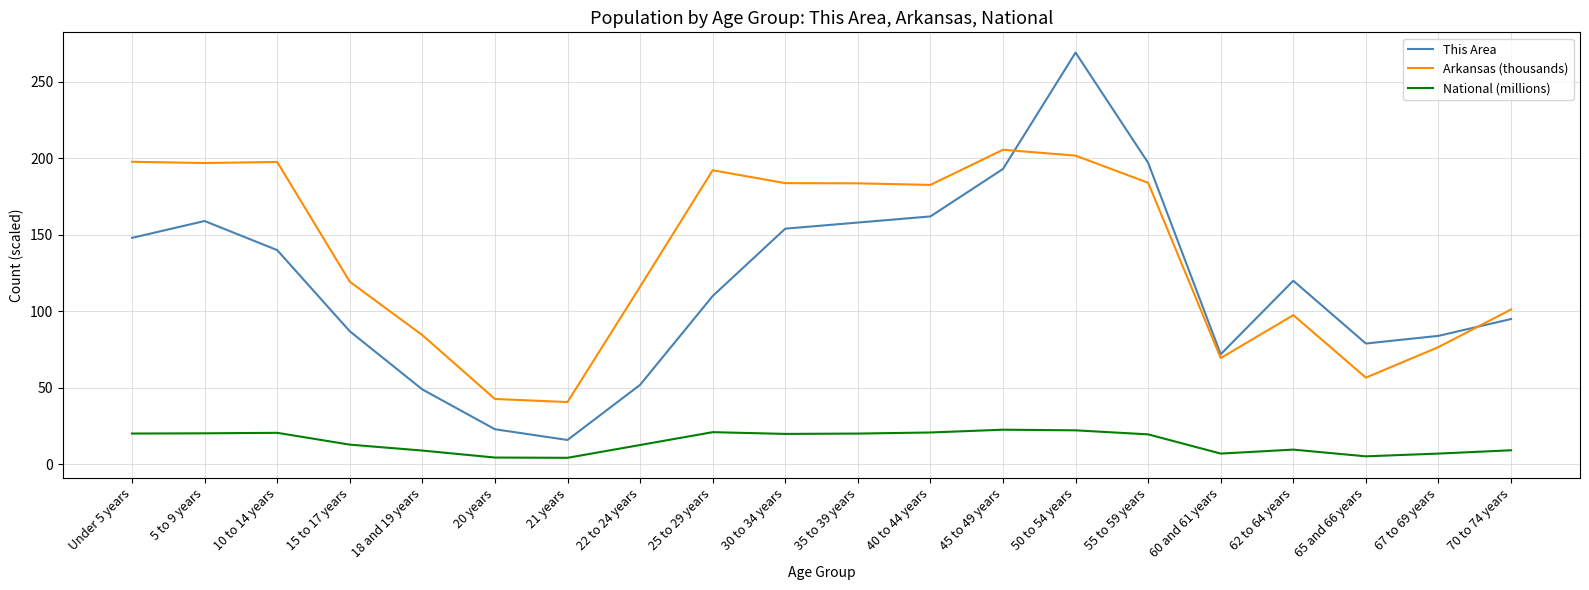

True or false: Arkansas (thousands) and National (millions) cross at least once.

False